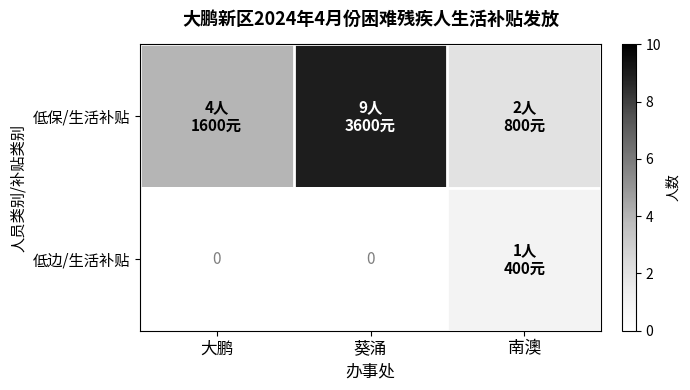

Is the value of 低保/生活补贴 at 大鹏 greater than the value of 低边/生活补贴 at 大鹏?

Yes